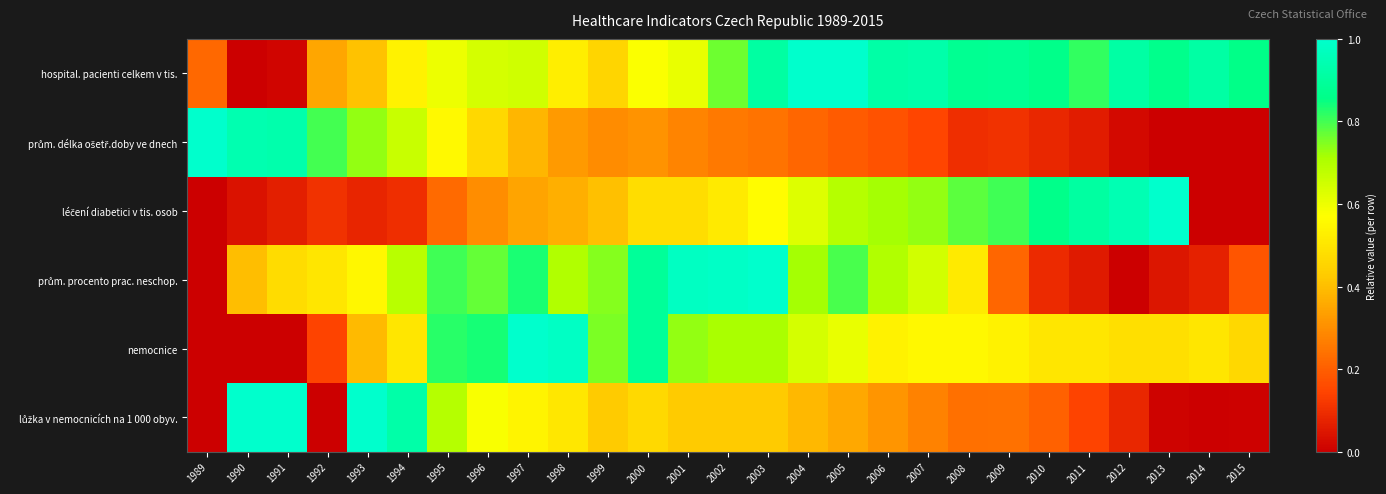

Count the number of categories in the chart.

27